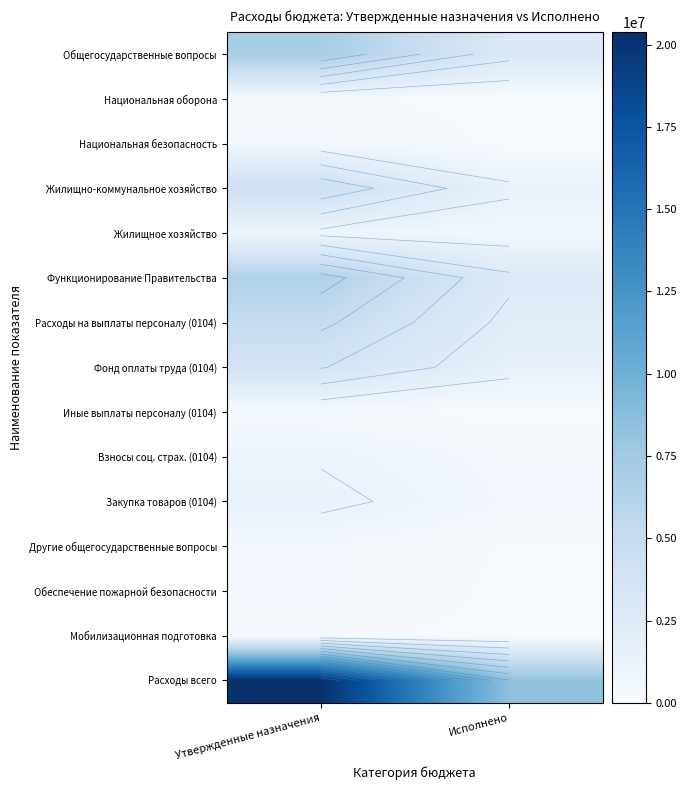

What is the average value of the Расходы на выплаты персоналу (0104) series?

3578335.3